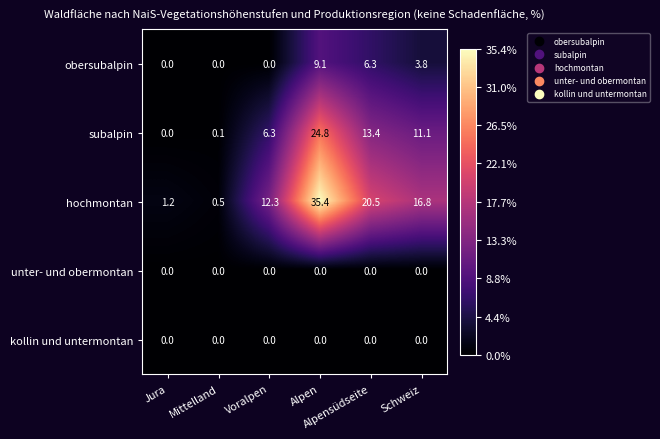

Which series has the largest total across all categories?

hochmontan